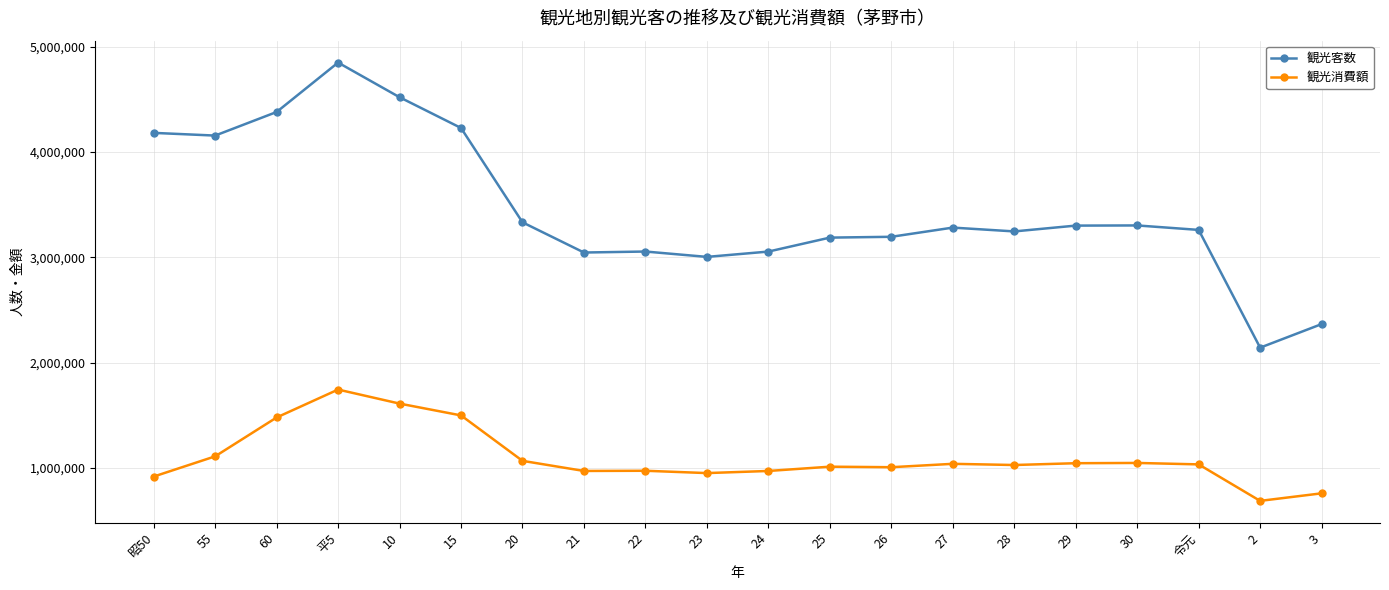

Does the chart display data point markers on the line(s)?

Yes